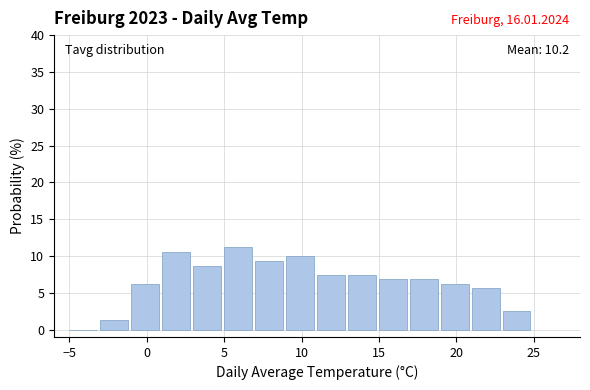

Which range on the x-axis has the tallest bar?

5 to 7